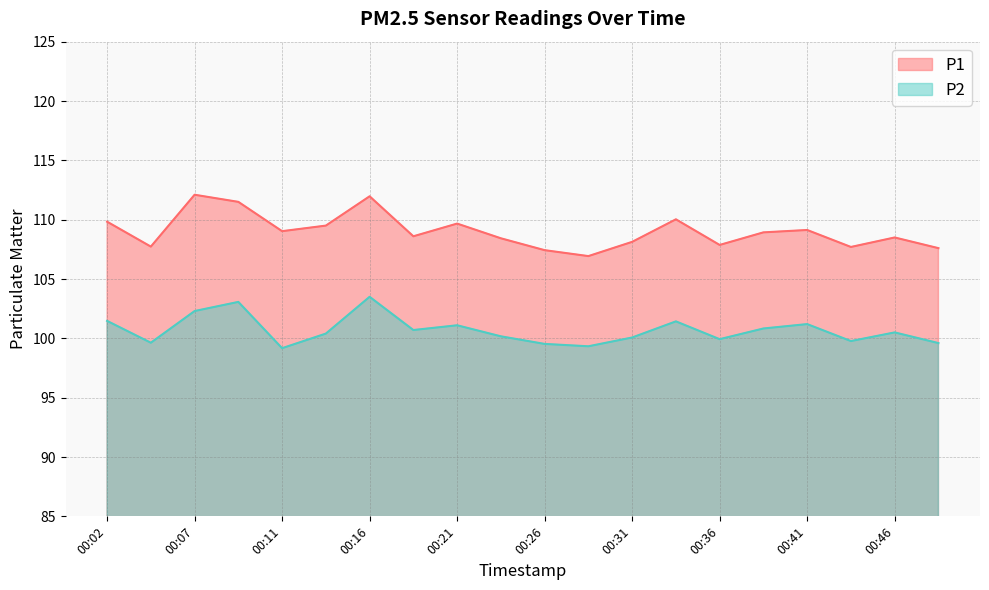

At which category is the sum across all series the highest?

00:16